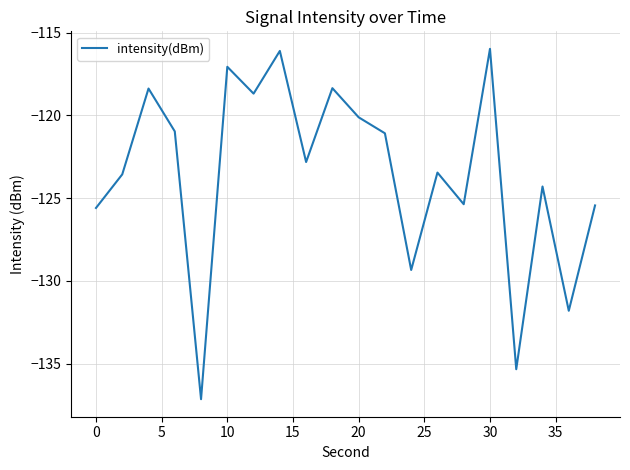

What is the smallest value displayed?

-137.2